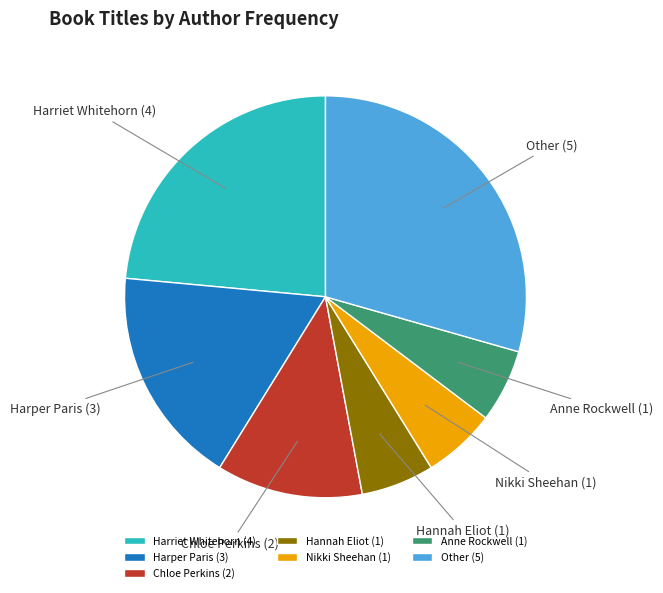

Does Other account for over 50% of the chart?

No